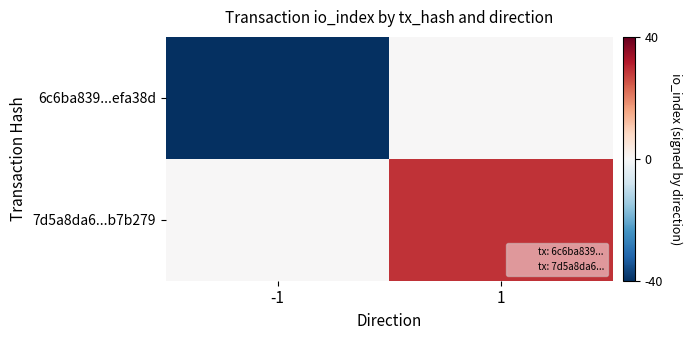

How many data points does each series have?

2